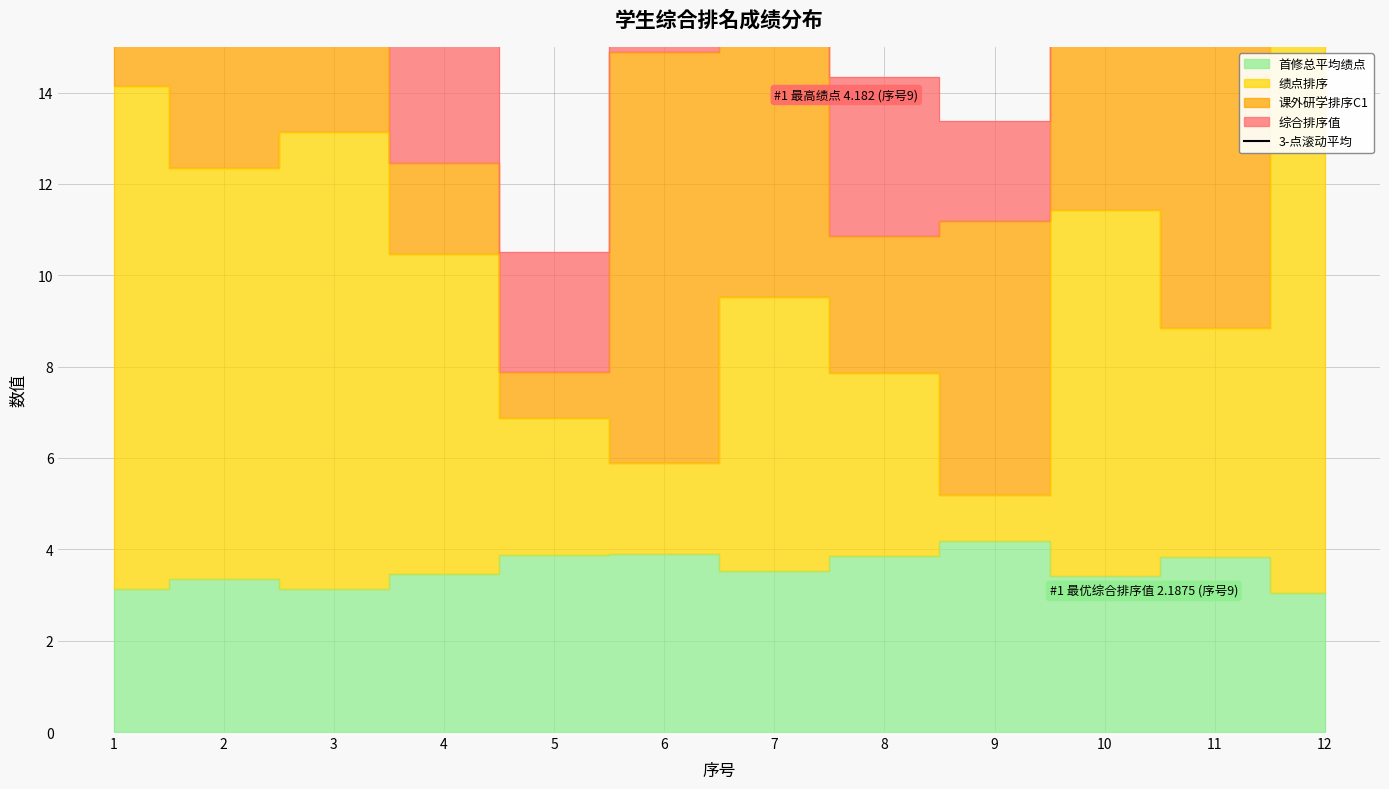

Which category has the highest value across all series?

11